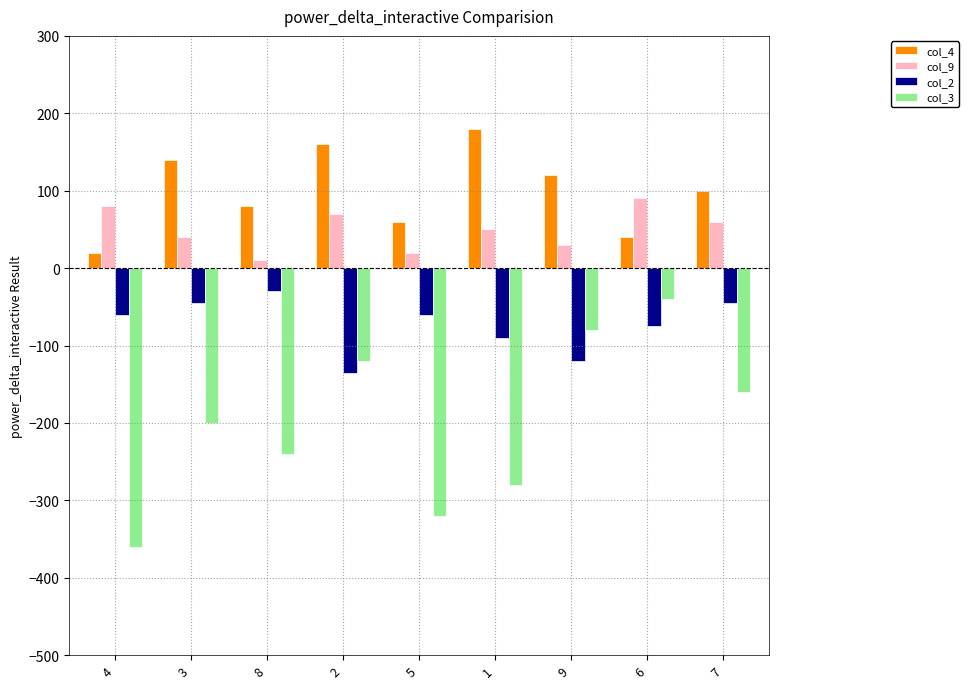

How many col_4 values are between 60 and 140?

5